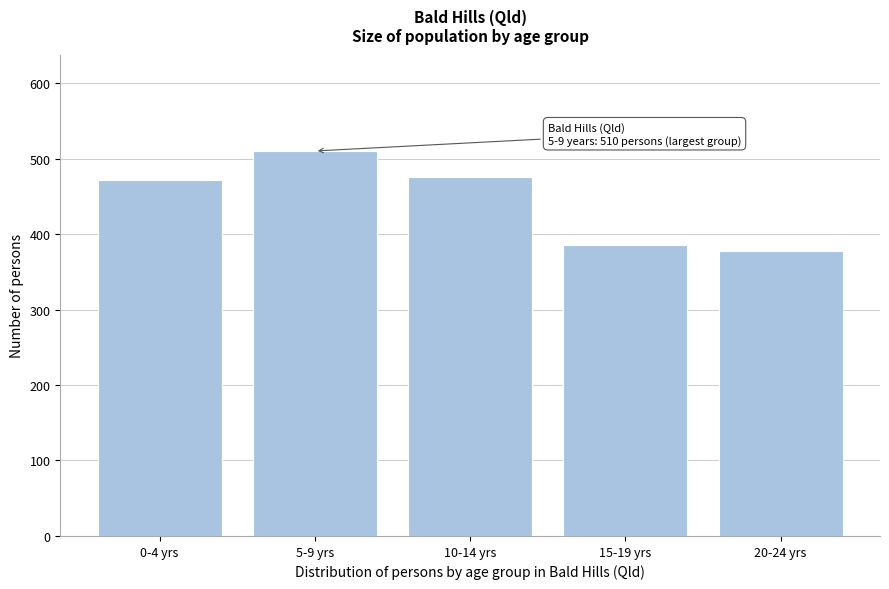

Reading left to right, transcribe all the data shown in this chart.

0-4 yrs=471	5-9 yrs=510	10-14 yrs=476	15-19 yrs=385	20-24 yrs=377